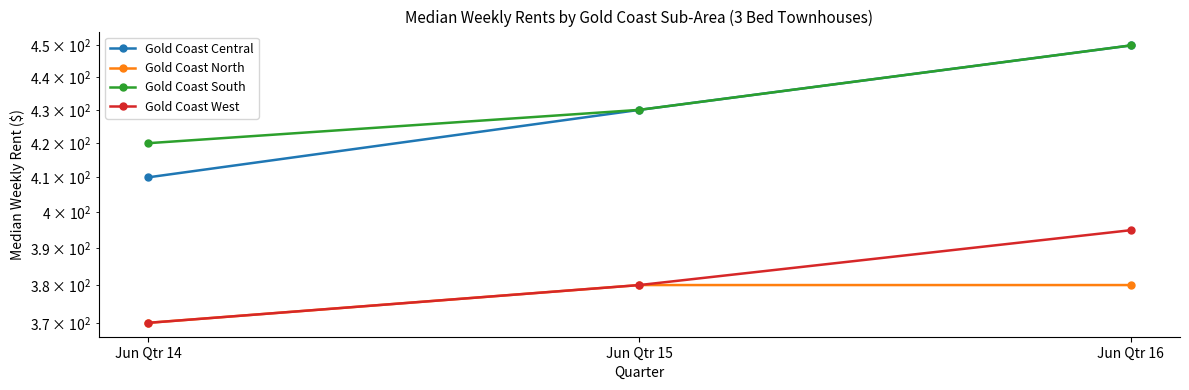

Reading left to right, what are all the values shown in this chart?

Gold Coast Central: Jun Qtr 14=410	Jun Qtr 15=430	Jun Qtr 16=450
Gold Coast North: Jun Qtr 14=370	Jun Qtr 15=380	Jun Qtr 16=380
Gold Coast South: Jun Qtr 14=420	Jun Qtr 15=430	Jun Qtr 16=450
Gold Coast West: Jun Qtr 14=370	Jun Qtr 15=380	Jun Qtr 16=395